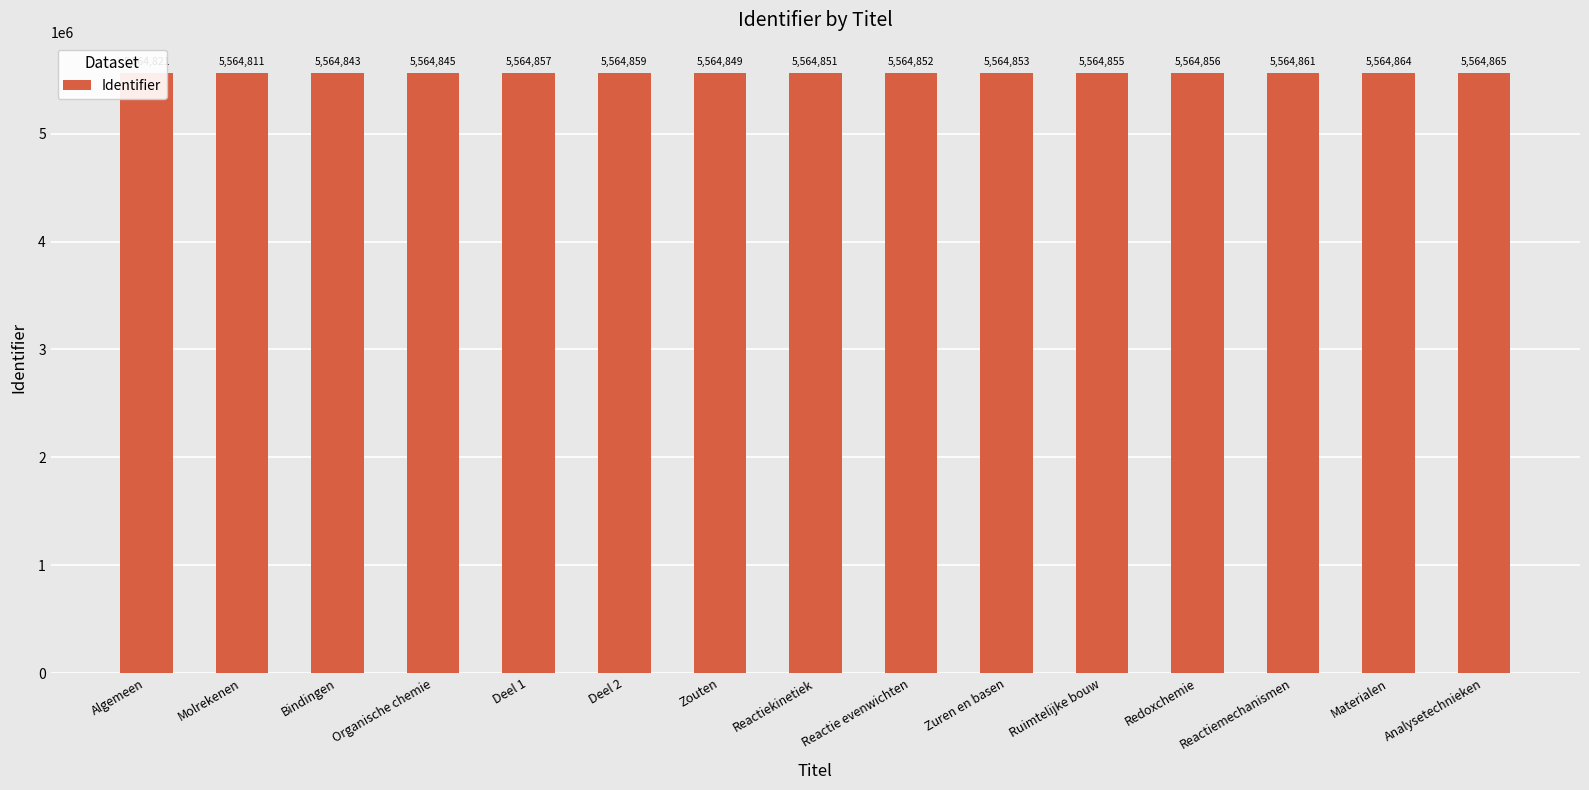

The value at Deel 1 is 5564857. True or false?

True